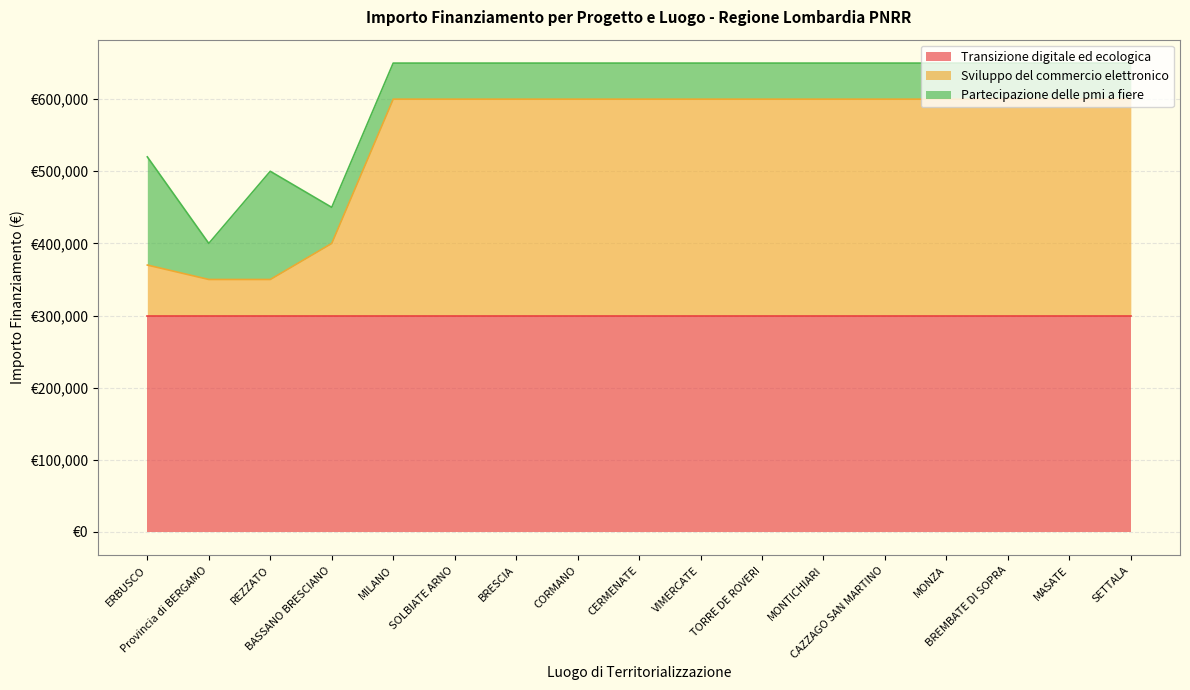

What is the difference between the highest and lowest values at BASSANO BRESCIANO?

250000